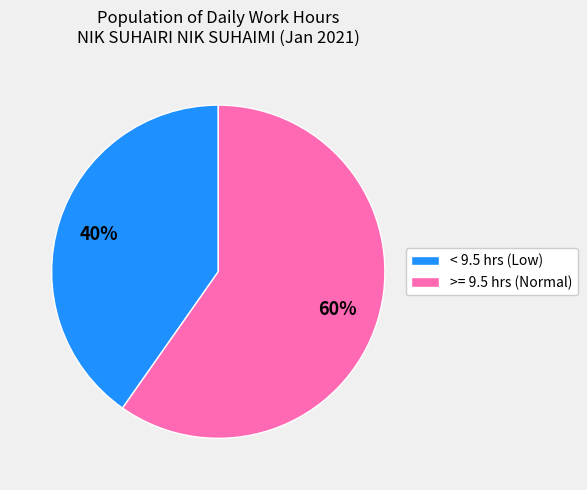

How many slices are in this pie chart?

2